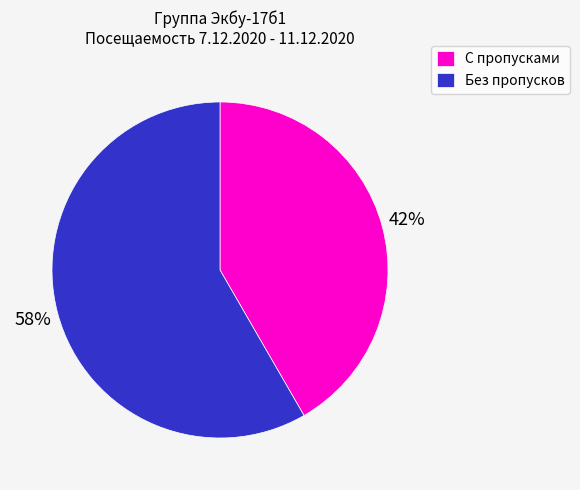

The Без пропусков slice represents 44% of the pie. True or false?

False